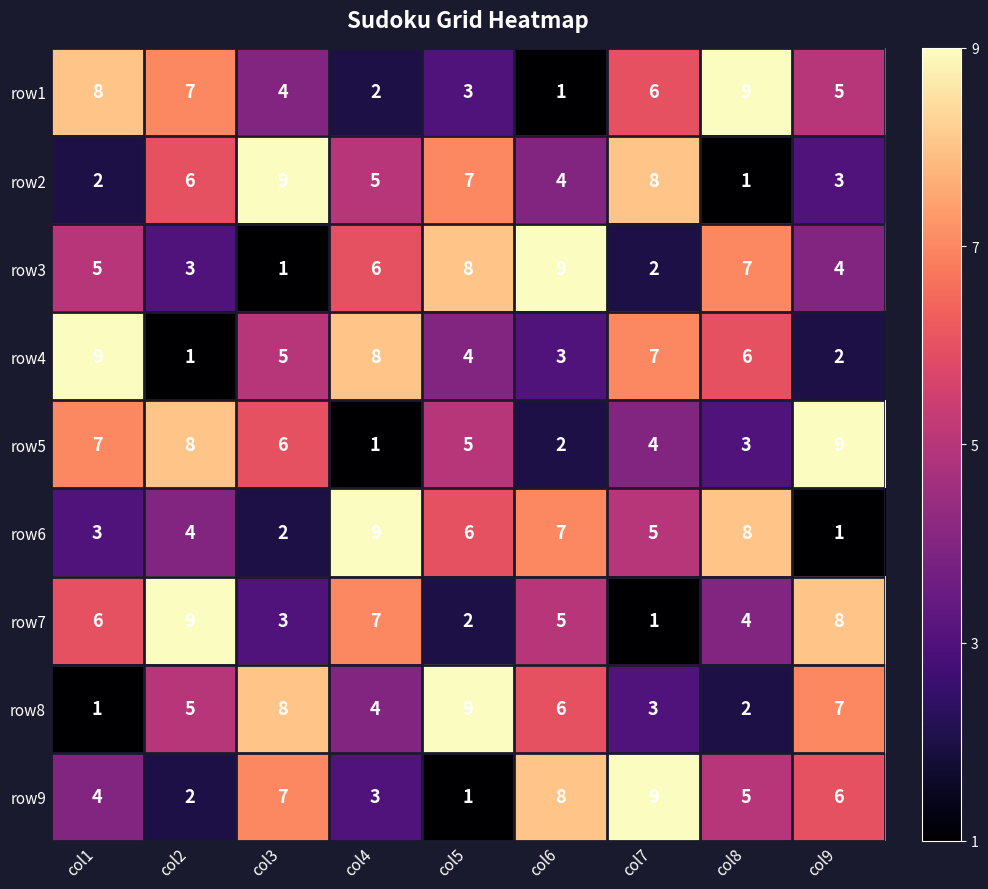

At how many categories does at least one series exceed 7?

9